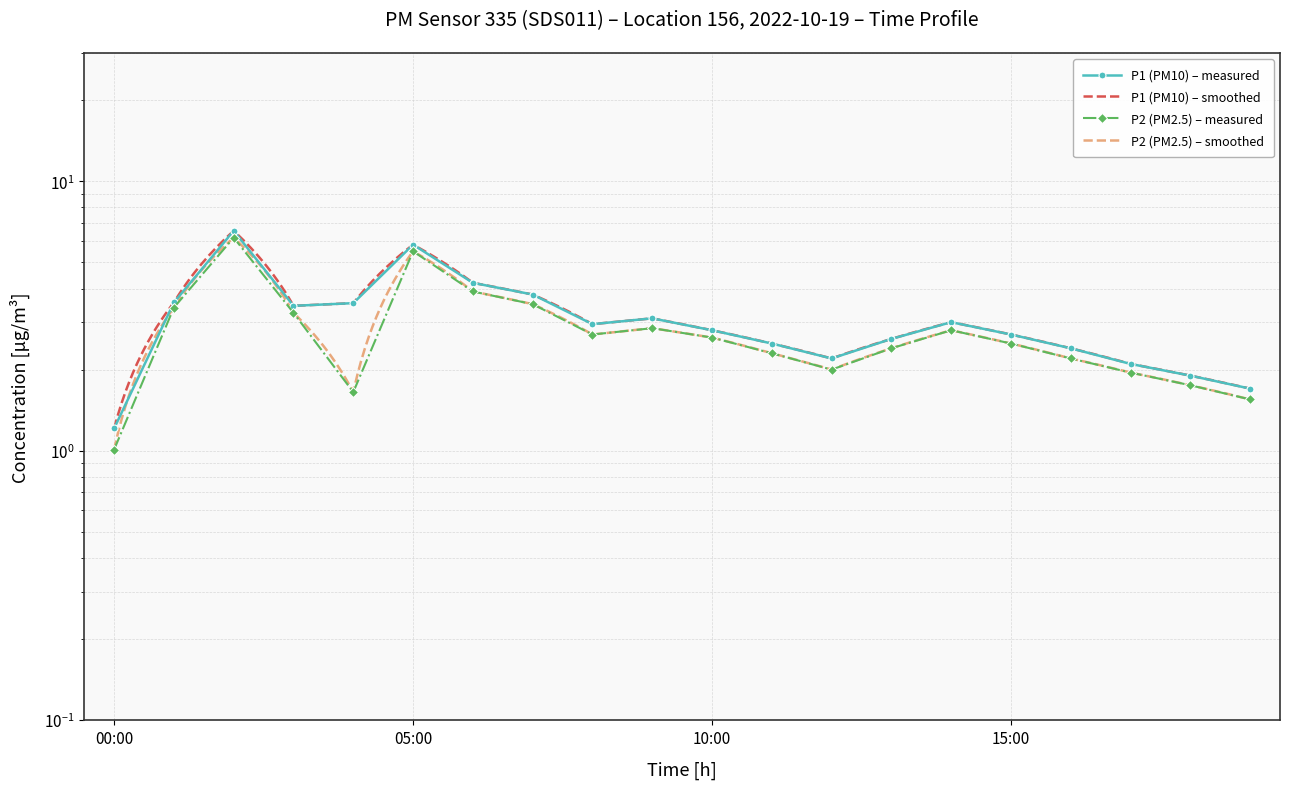

What position from the left is 04:00?

5